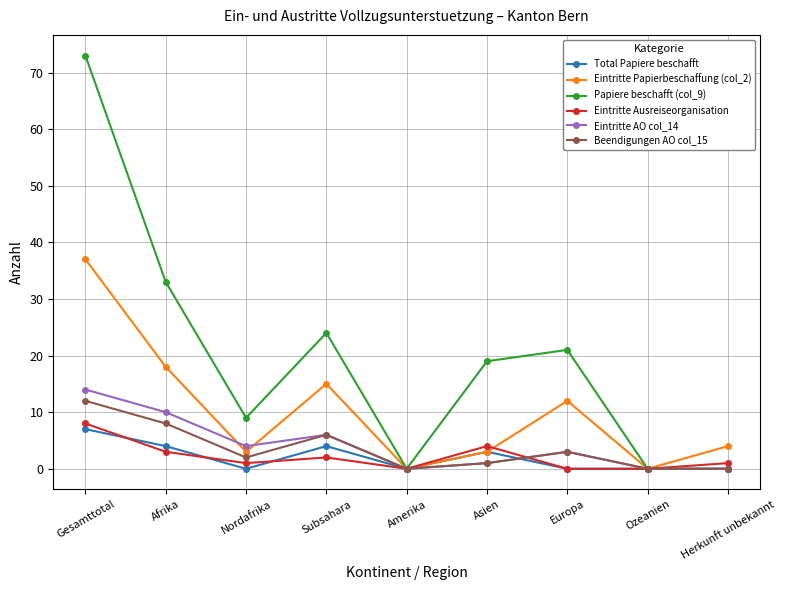

How many lines are shown in the chart?

6